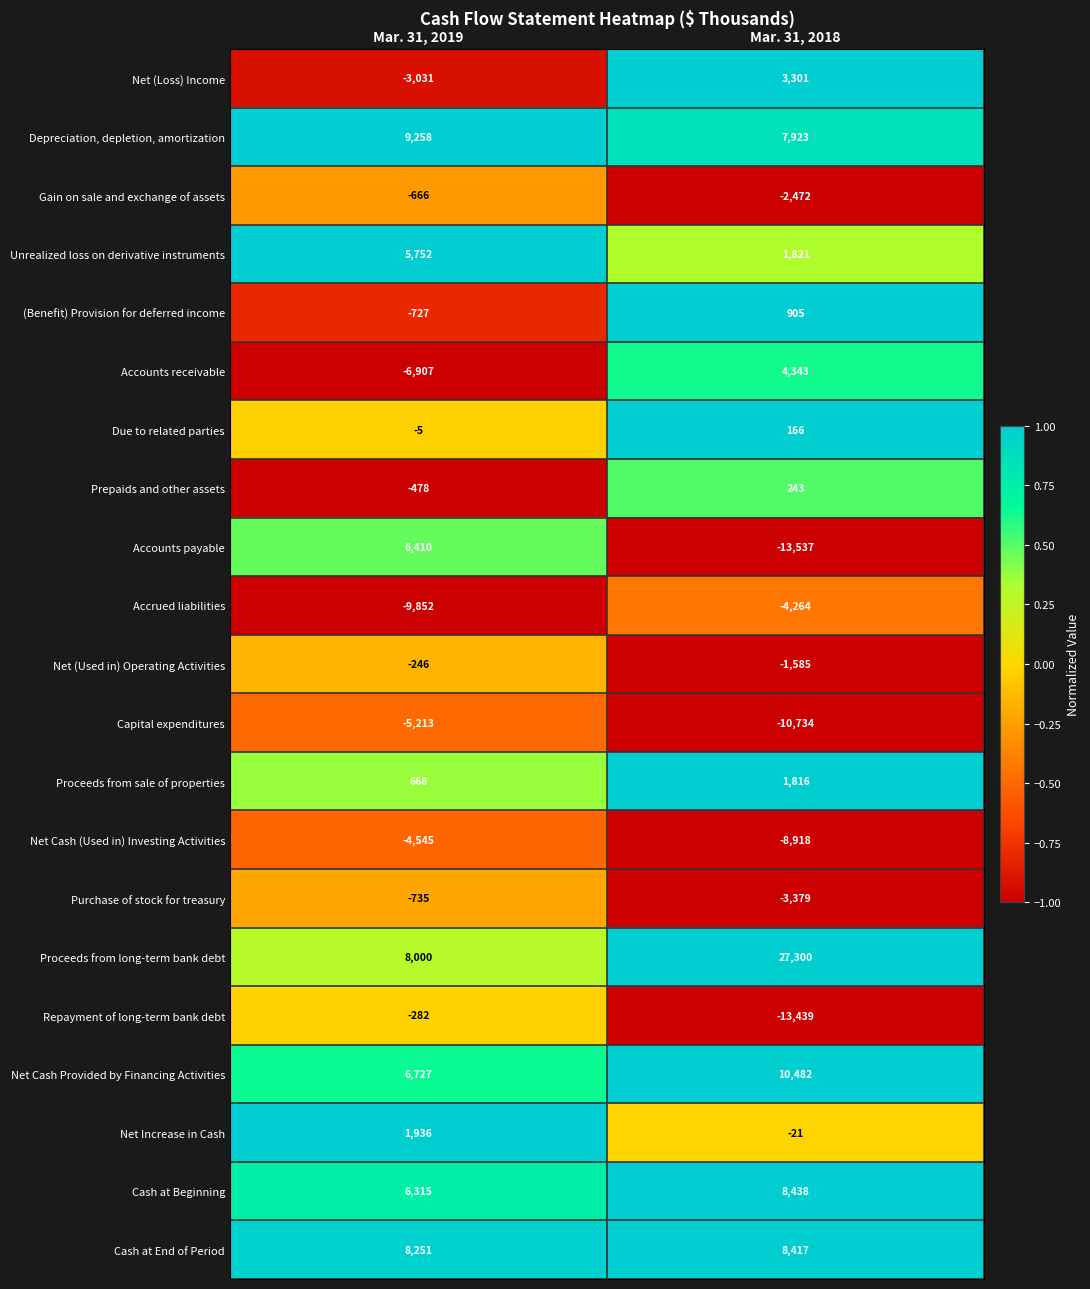

The Depreciation, depletion, amortization series shows 2135 at Mar. 31, 2019. True or false?

False